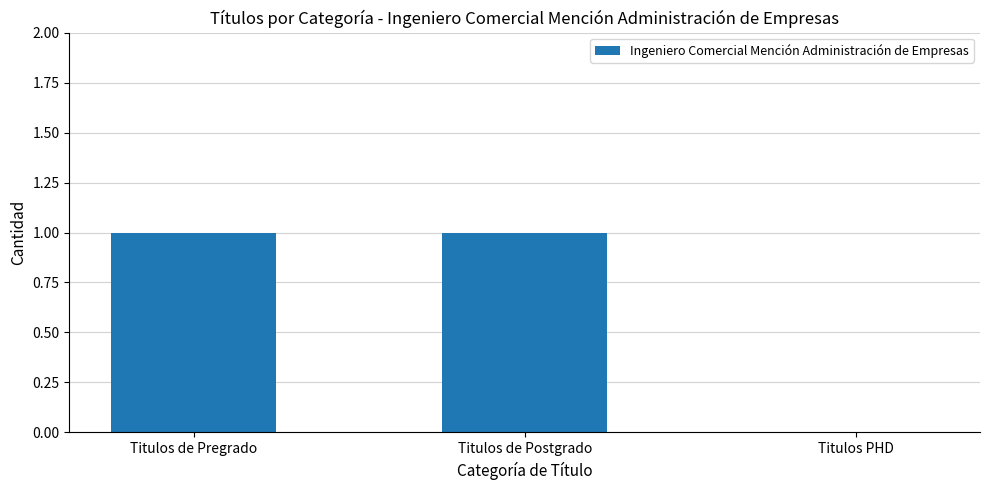

Which has a higher value, Titulos de Postgrado or Titulos PHD?

Titulos de Postgrado